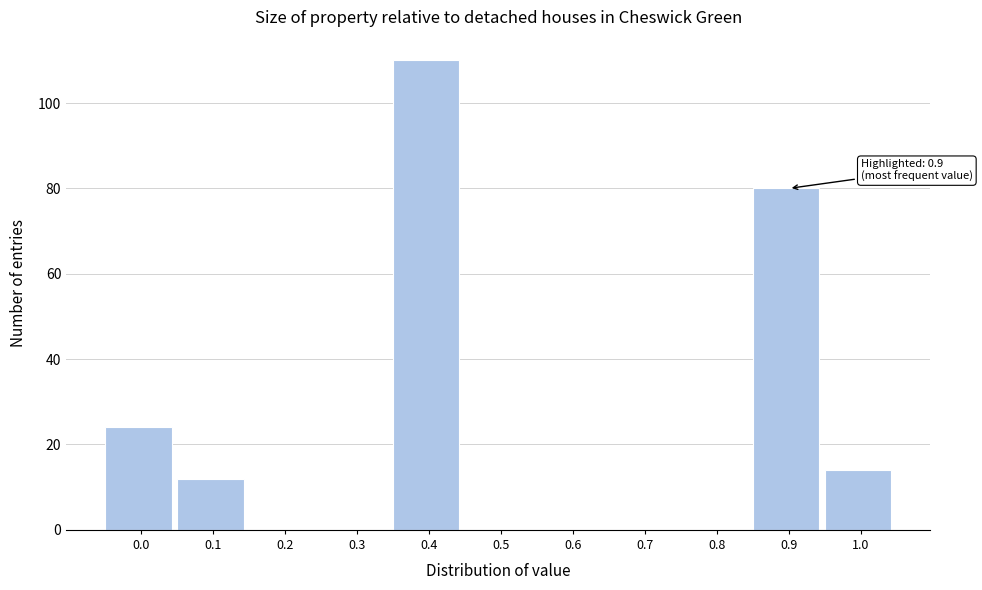

Reading right to left, extract all data points from this chart.

1.0=14	0.9=80	0.8=0	0.7=0	0.6=0	0.5=0	0.4=110	0.3=0	0.2=0	0.1=12	0.0=24